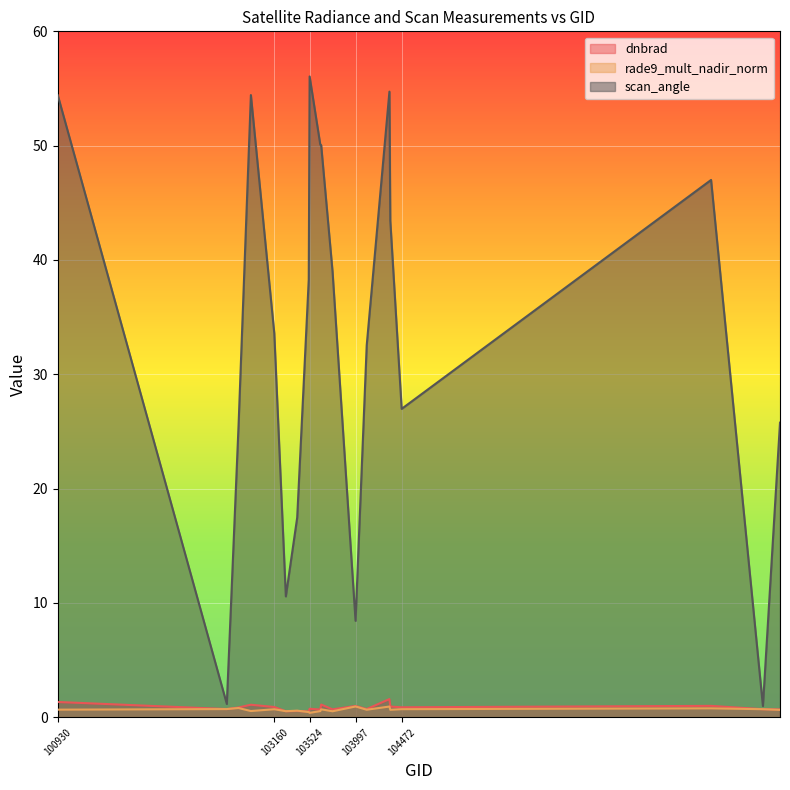

What is the value of the dnbrad point at the 1st from the left?

1.3